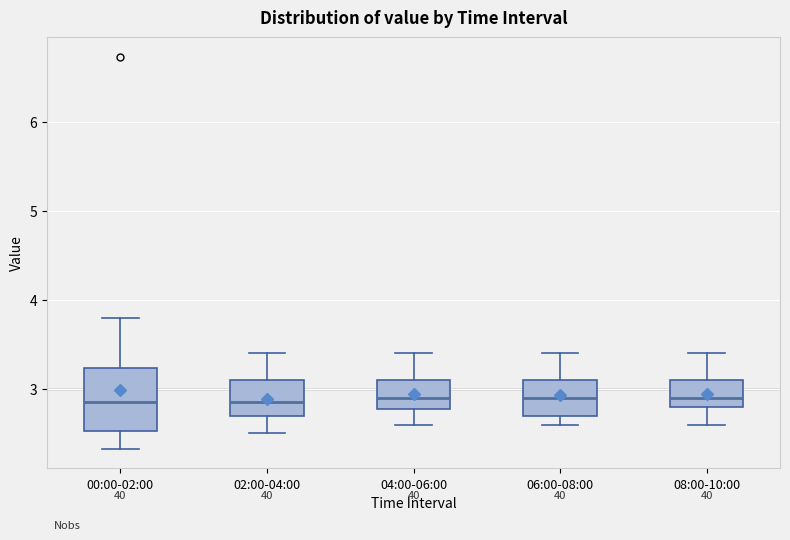

Reading left to right, read every box against the y-axis: the position of its median line, the range the box covers, and the ends of its whiskers. The values are not printed on the chart, so give them approximately, as read against the axis.

00:00-02:00: median 2.9, box 2.5 to 3.2, whiskers 2.3 to 3.8
02:00-04:00: median 2.9, box 2.7 to 3.1, whiskers 2.5 to 3.4
04:00-06:00: median 2.9, box 2.8 to 3.1, whiskers 2.6 to 3.4
06:00-08:00: median 2.9, box 2.7 to 3.1, whiskers 2.6 to 3.4
08:00-10:00: median 2.9, box 2.8 to 3.1, whiskers 2.6 to 3.4